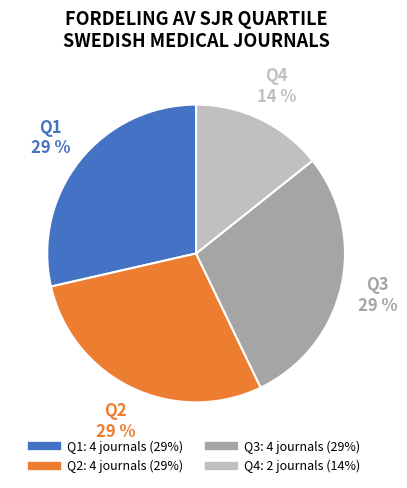

Count the number of slices in the pie.

4